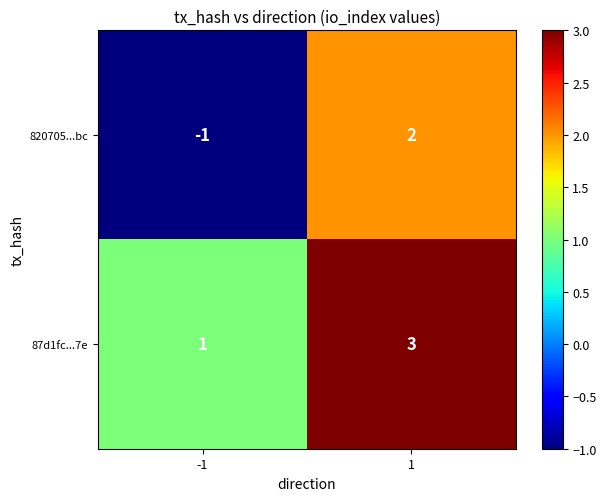

Reading left to right, list all the values displayed in this chart.

820705...bc: -1	2
87d1fc...7e: 1	3